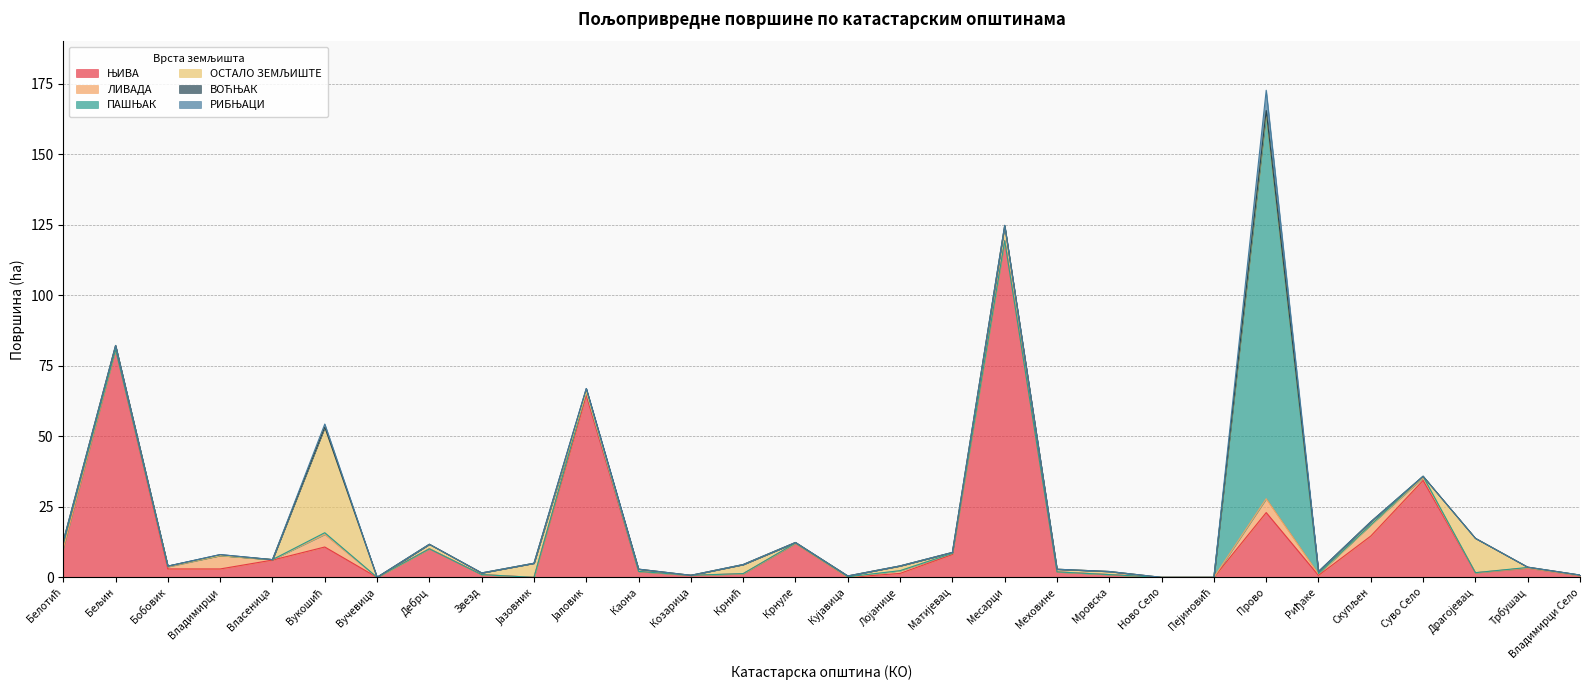

Is the value of РИБЊАЦИ at Крнић greater than the value of ВОЋЊАК at Крнић?

No